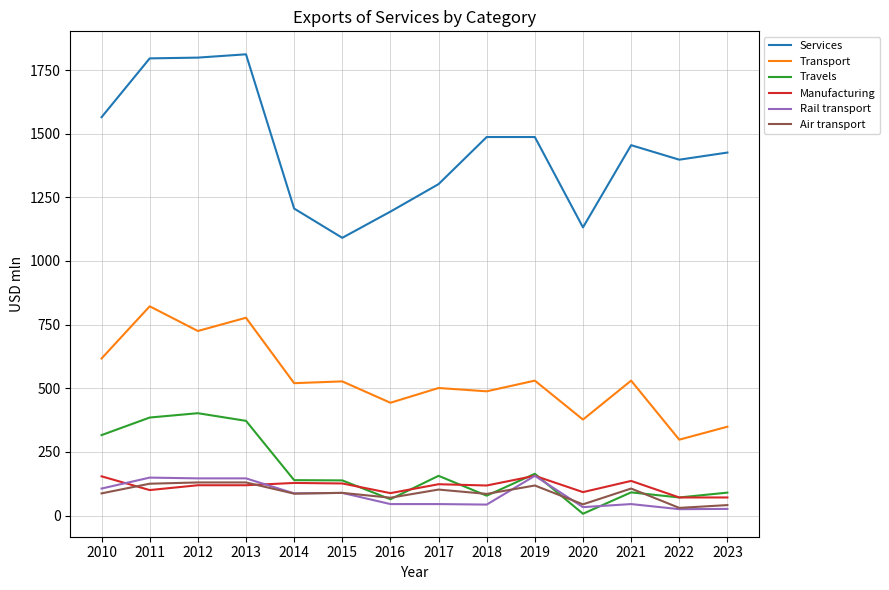

What is the greatest value displayed?

1812